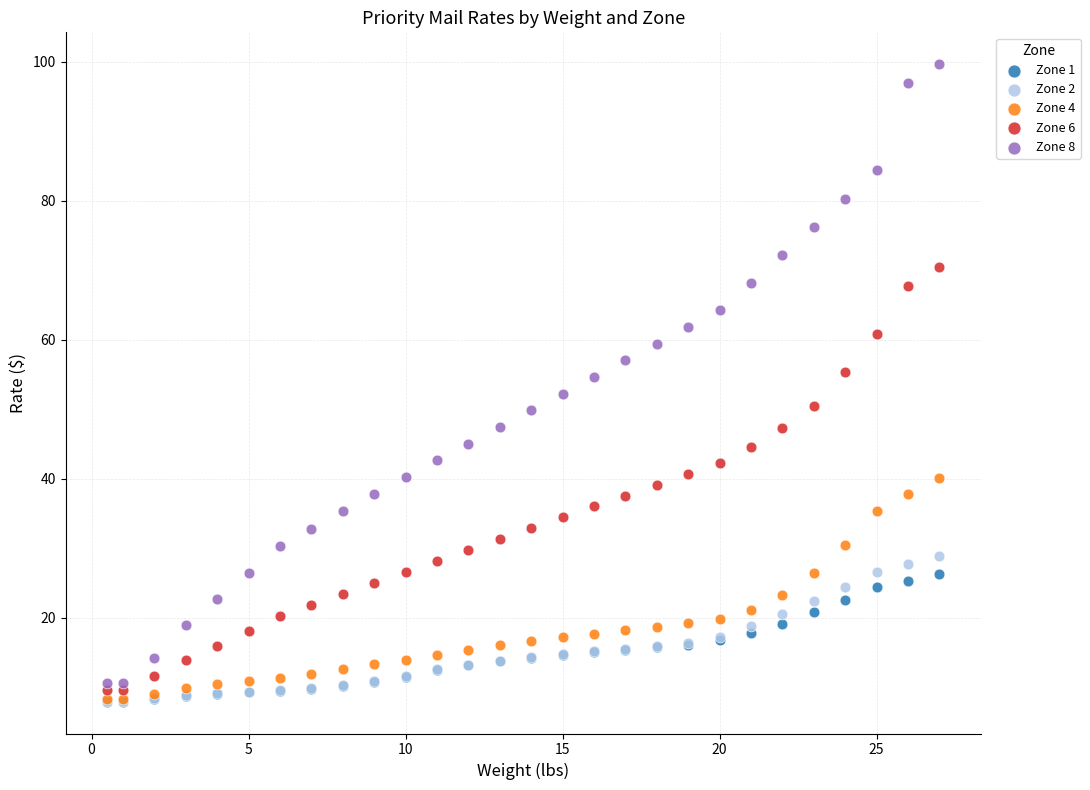

What are all the series names shown in the legend?

Zone 1, Zone 2, Zone 4, Zone 6, Zone 8